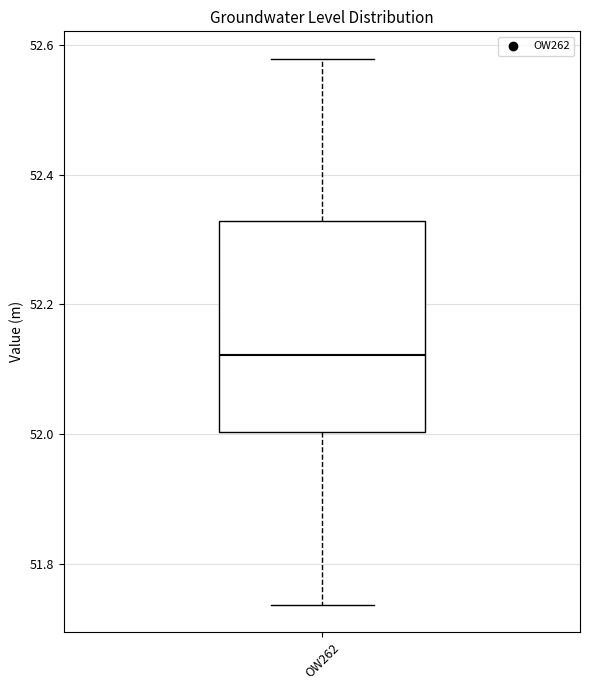

Where does the upper whisker of the box for OW262 end on the y-axis? The values are not printed on the chart, so give them approximately, as read against the axis.

52.58